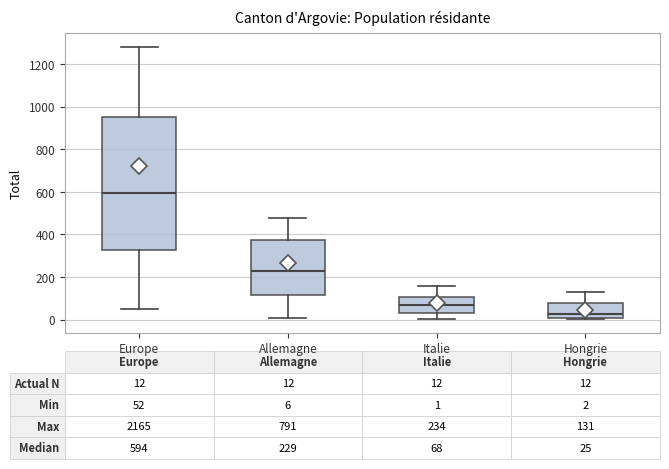

Which box has the highest median line?

Europe